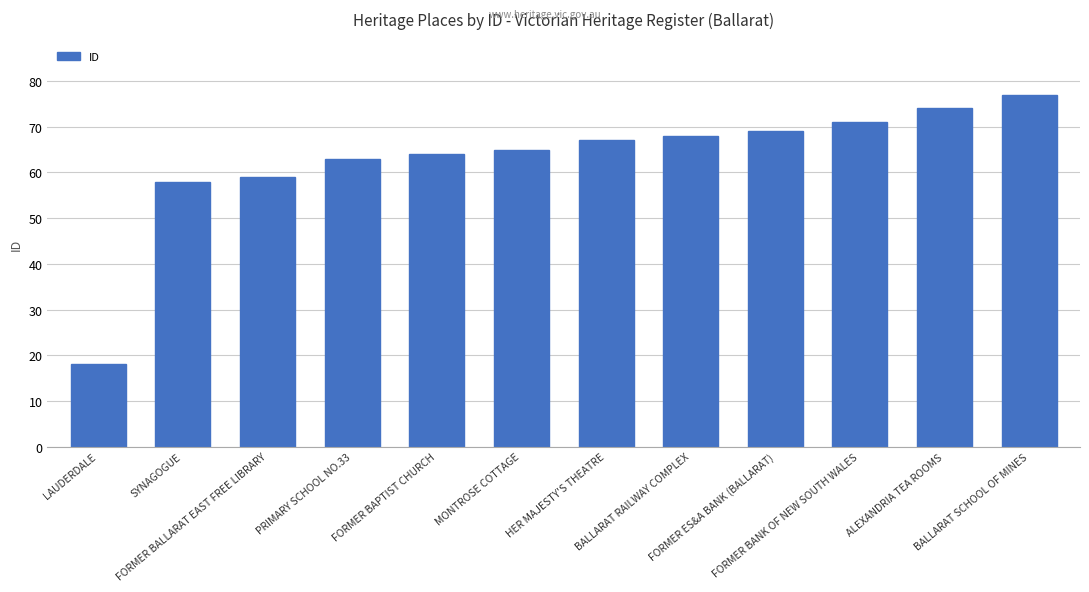

At which label is the value closest to 47?

SYNAGOGUE